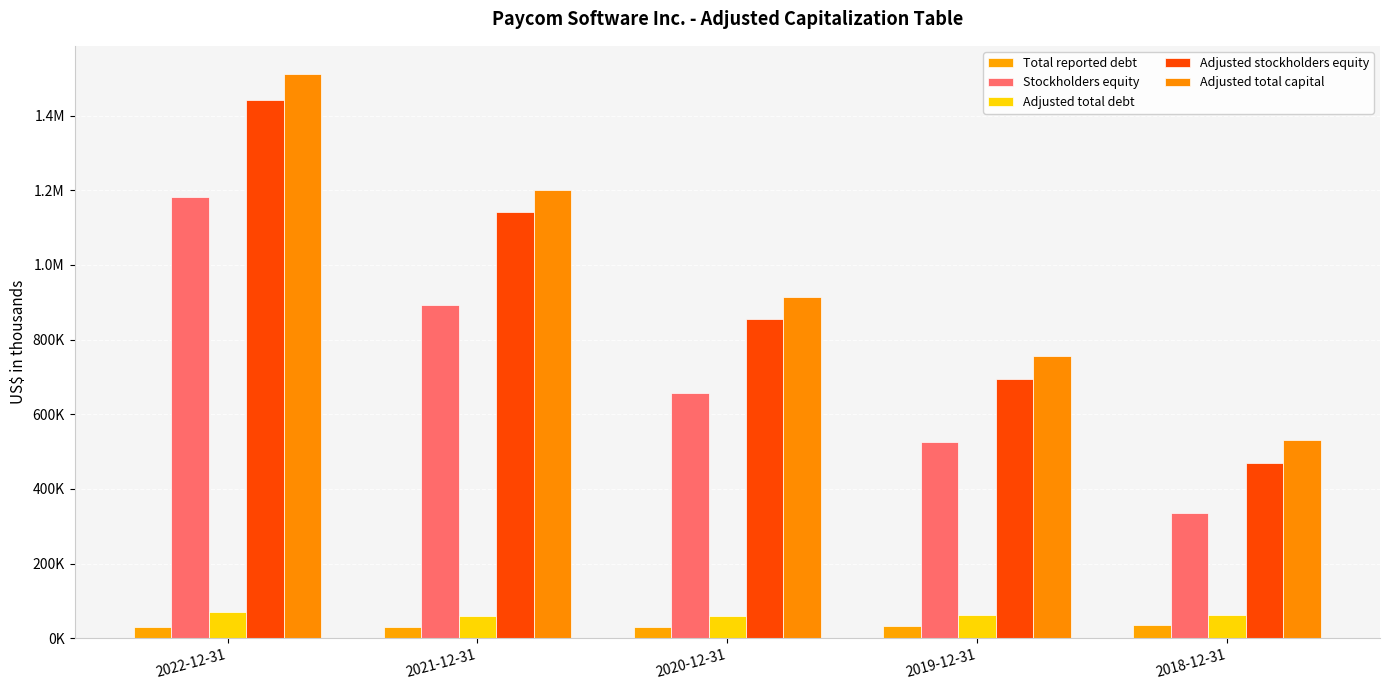

What is the difference between the maximum and second lowest values in the Adjusted total capital series?

755661